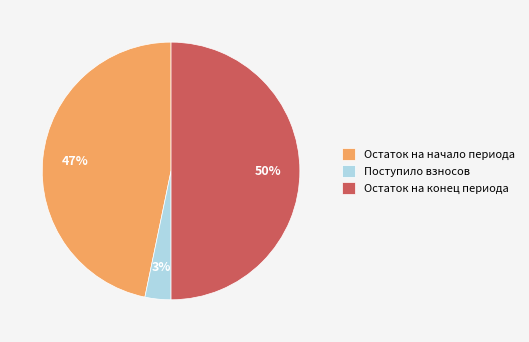

Combined, do Остаток на конец периода and Остаток на начало периода account for over 50%?

Yes